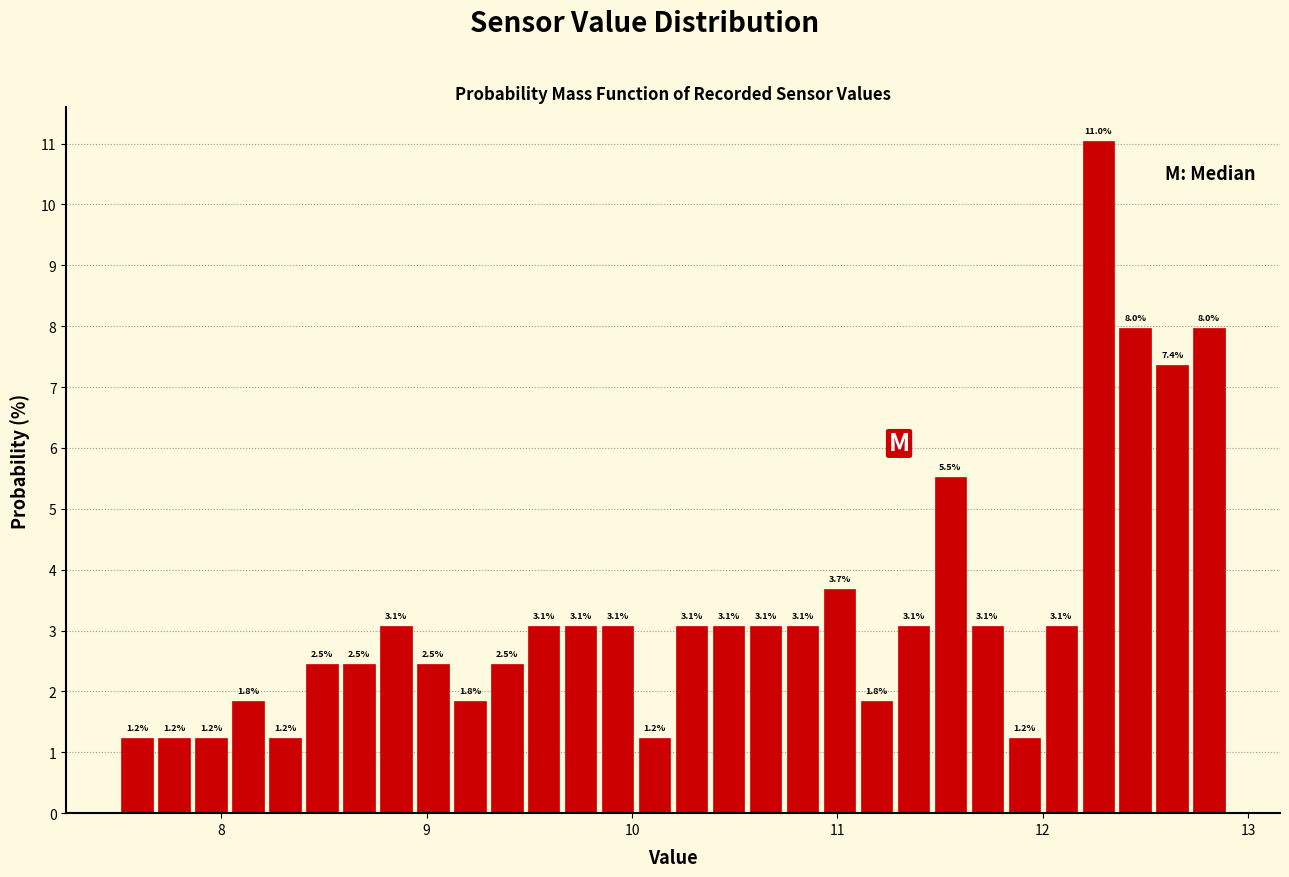

Read against the x-axis, roughly where is the centre of the tallest bar?

12.3